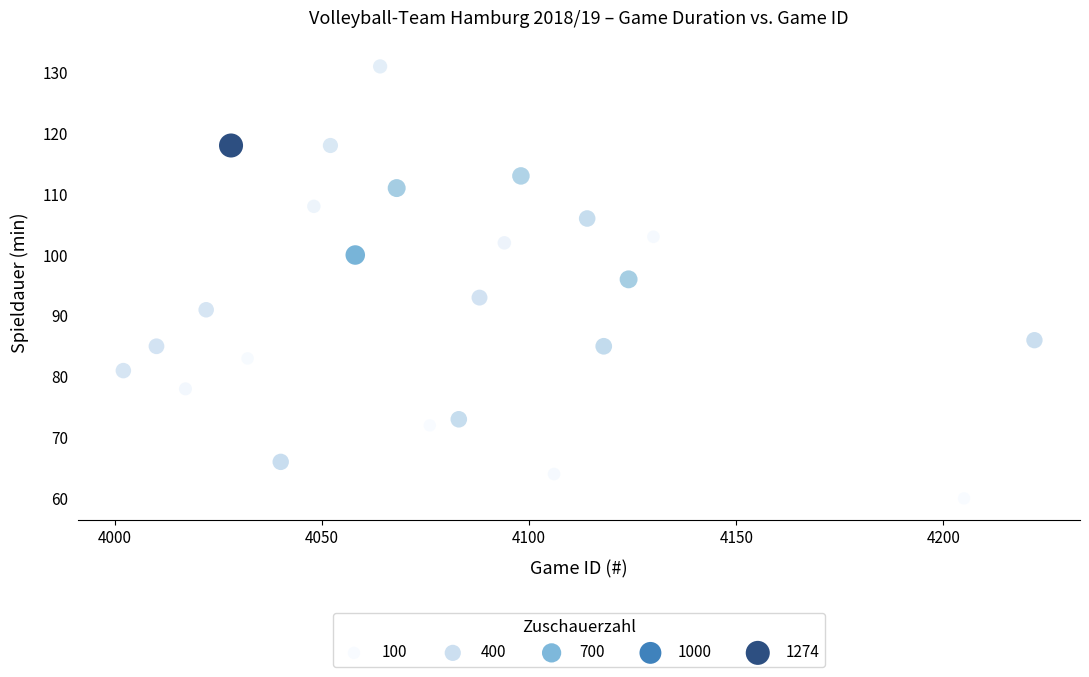

What Y value in the scatter plot is closest to 95?

96